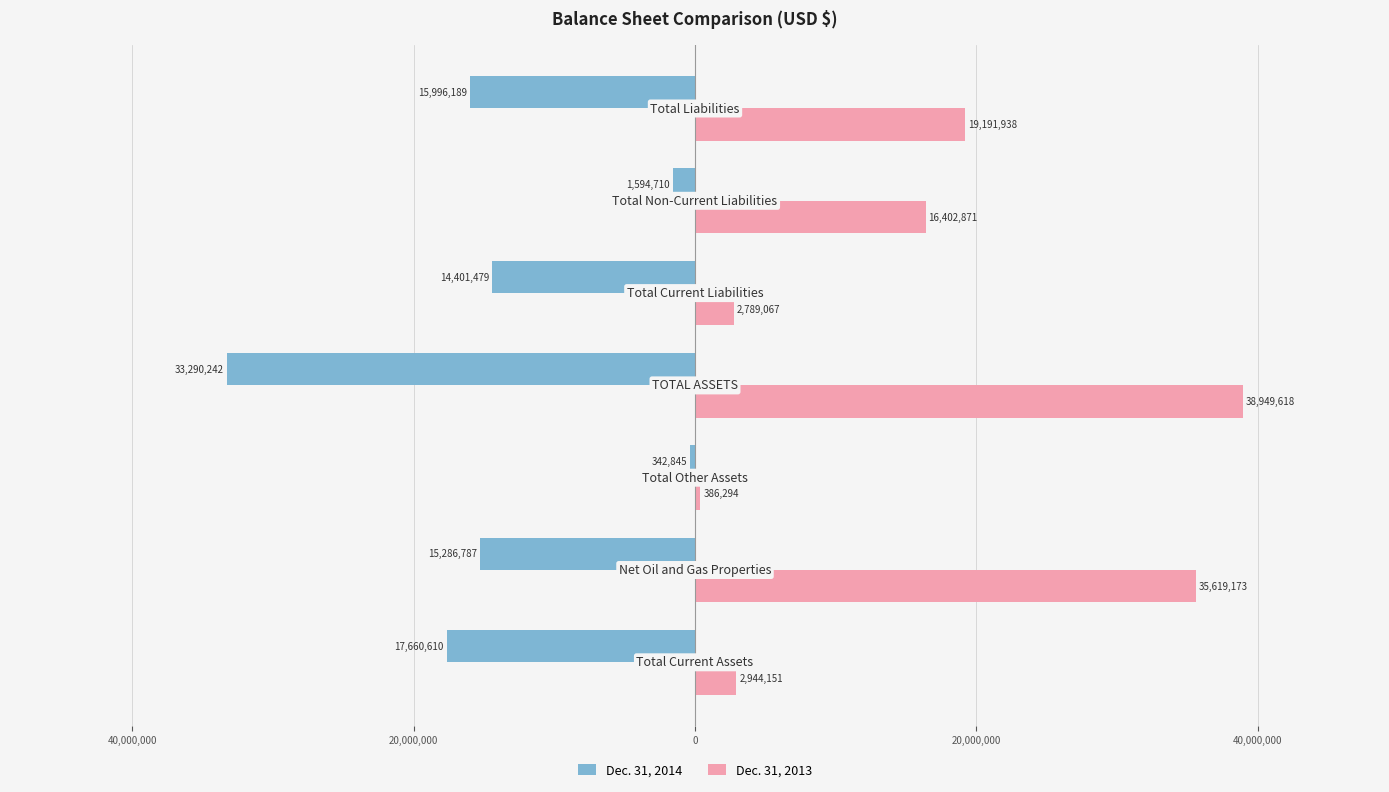

What are all the series names shown in the legend?

Dec. 31, 2014, Dec. 31, 2013